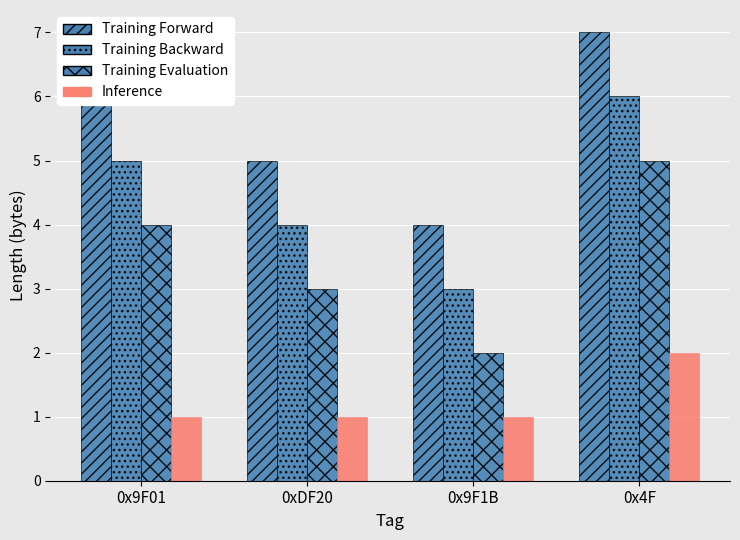

What is the difference between the maximum and second lowest values in the Training Evaluation series?

2